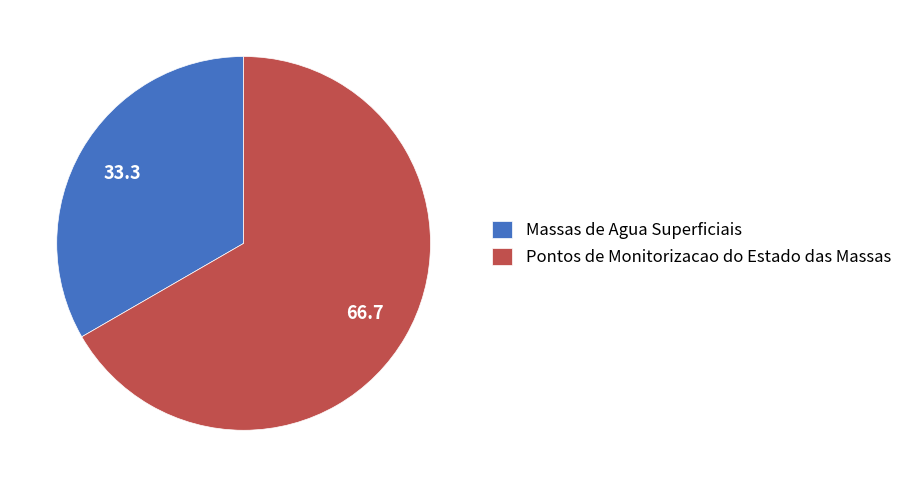

Is the sum of Massas de Agua Superficiais and Pontos de Monitorizacao do Estado das Massas greater than half?

Yes